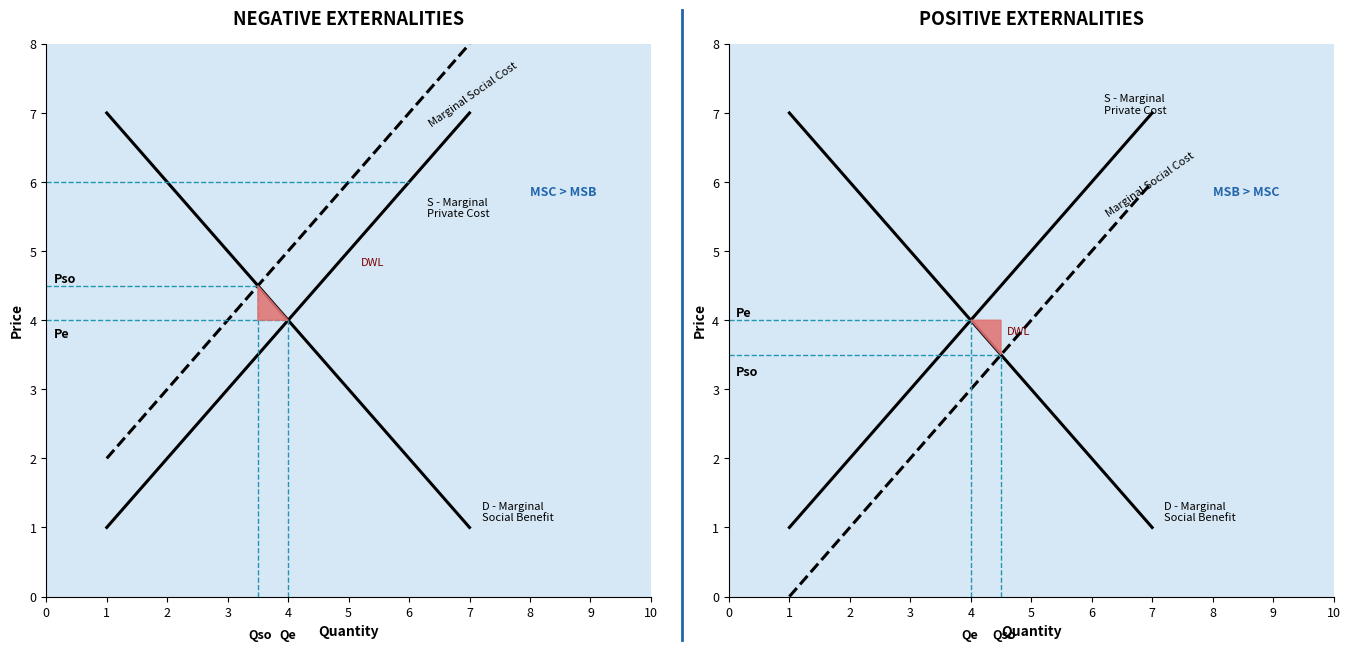

Rank the categories by D - Marginal
Social Benefit value from highest to lowest.

1, 2, 3, 4, 5, 6, 7